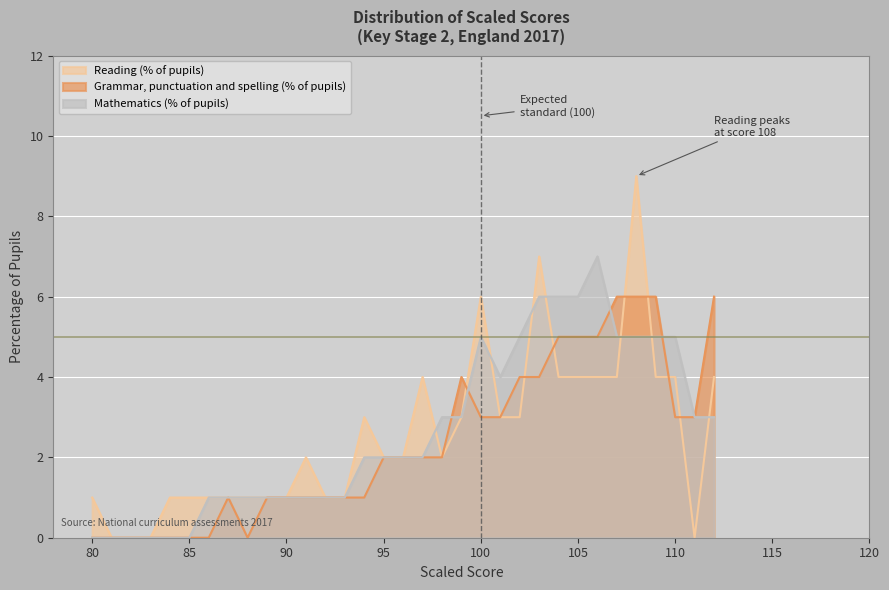

How many values in the Reading (% of pupils) series exceed 2?

15